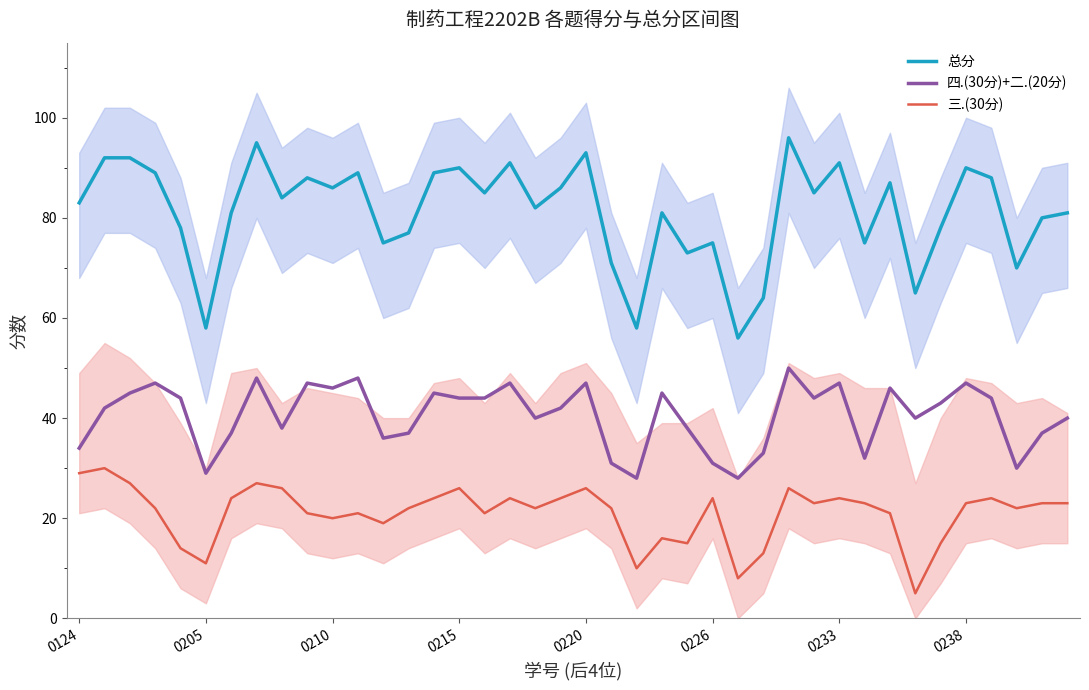

At 24, list the series in order from largest to smallest.

总分, 四.(30分)+二.(20分), 三.(30分)